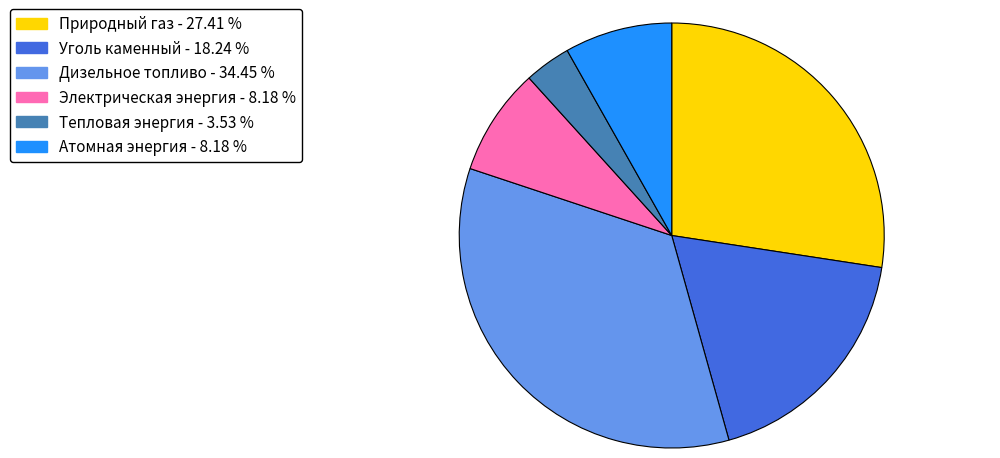

Does any single category account for the majority?

No